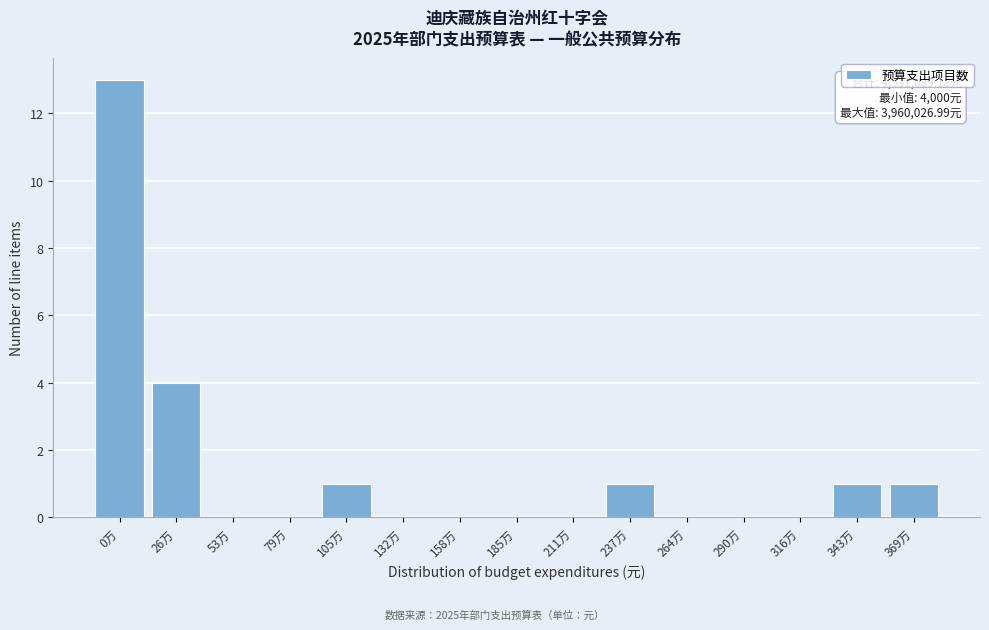

Reading left to right, transcribe all the data shown in this chart.

0万=13	26万=4	53万=0	79万=0	105万=1	132万=0	158万=0	185万=0	211万=0	237万=1	264万=0	290万=0	316万=0	343万=1	369万=1